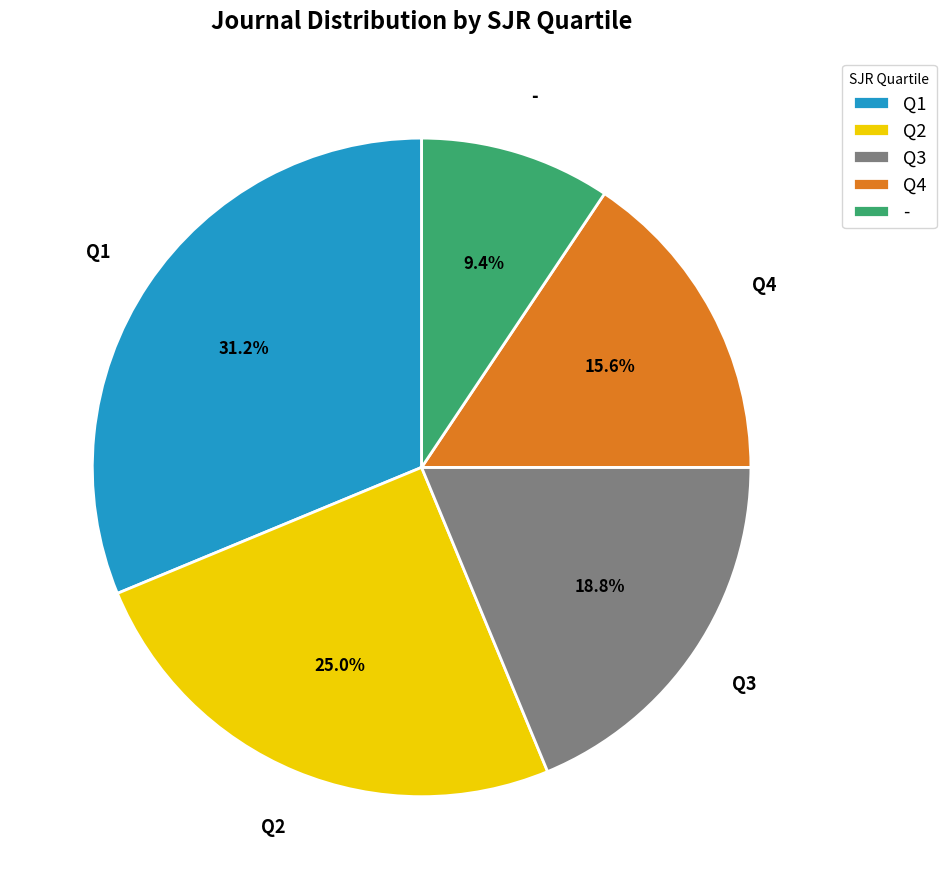

Which has a higher value, - or Q1?

Q1